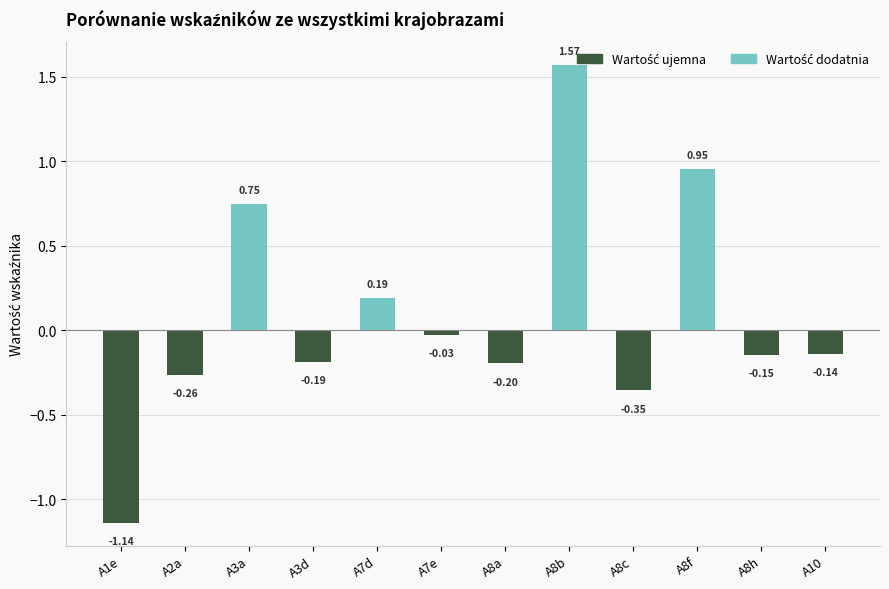

At which label is the value closest to 0?

A7e